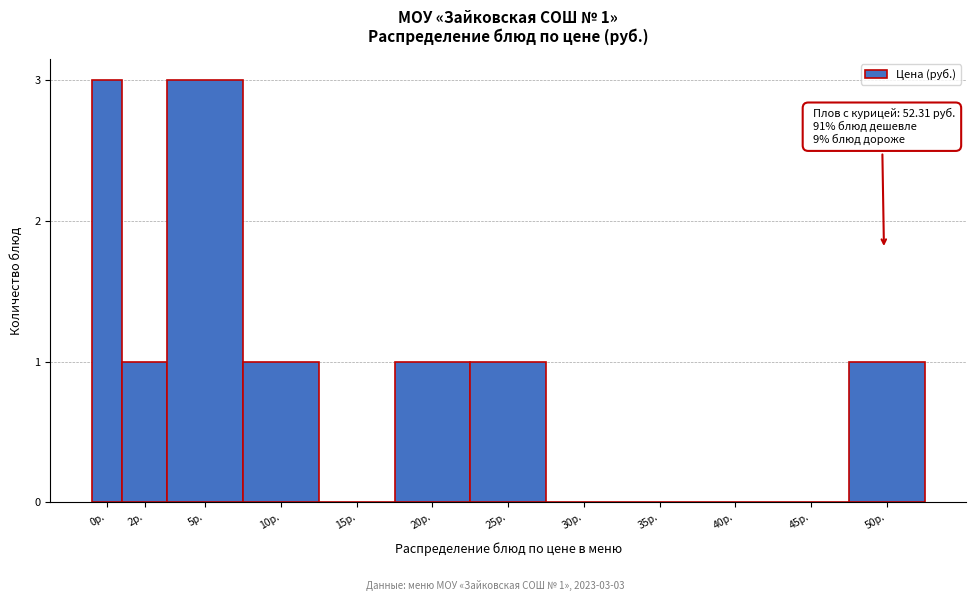

Reading left to right, extract all data points from this chart.

0р.=3	2р.=1	5р.=3	10р.=1	15р.=0	20р.=1	25р.=1	30р.=0	35р.=0	40р.=0	45р.=0	50р.=1